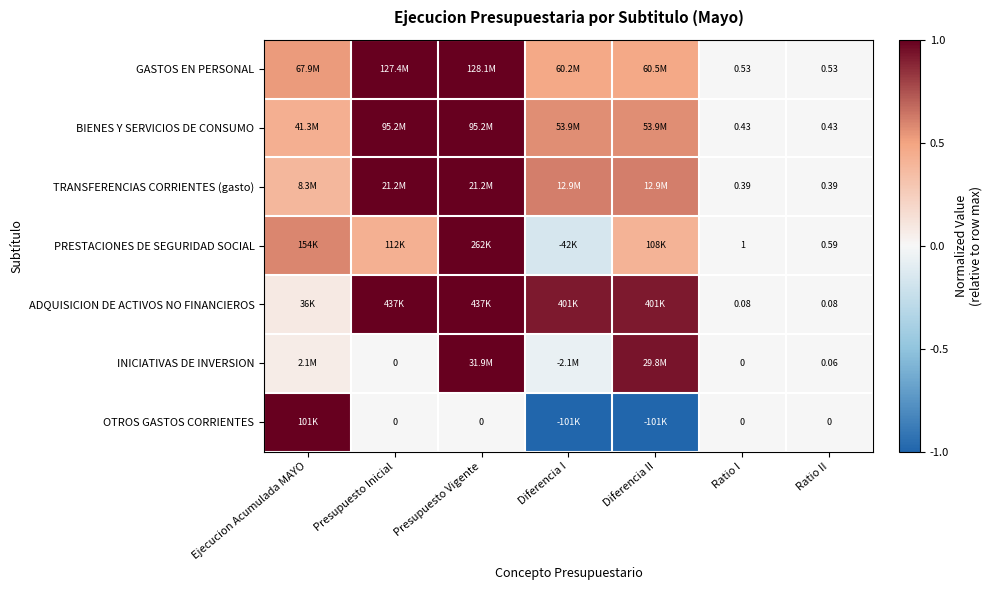

The GASTOS EN PERSONAL series shows 1.5 at Presupuesto Vigente. True or false?

False